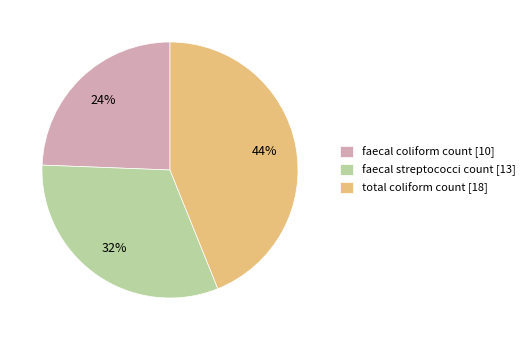

Do faecal coliform count [10] and faecal streptococci count [13] together represent more than half of the pie?

Yes